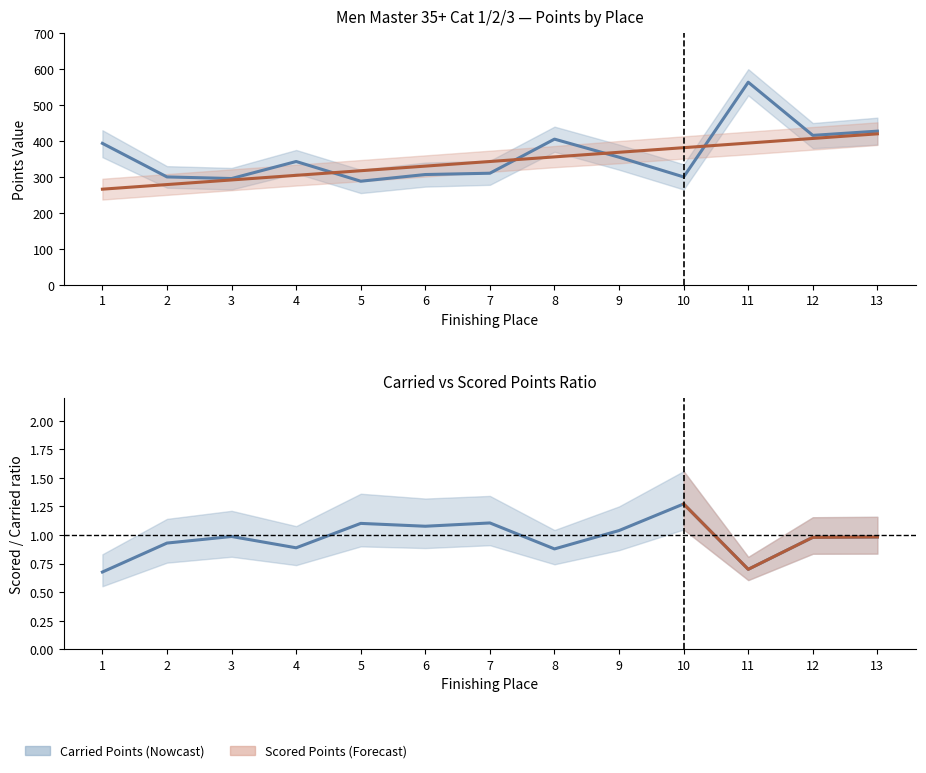

True or false: Scored Points has more than 0 interior local peaks.

False